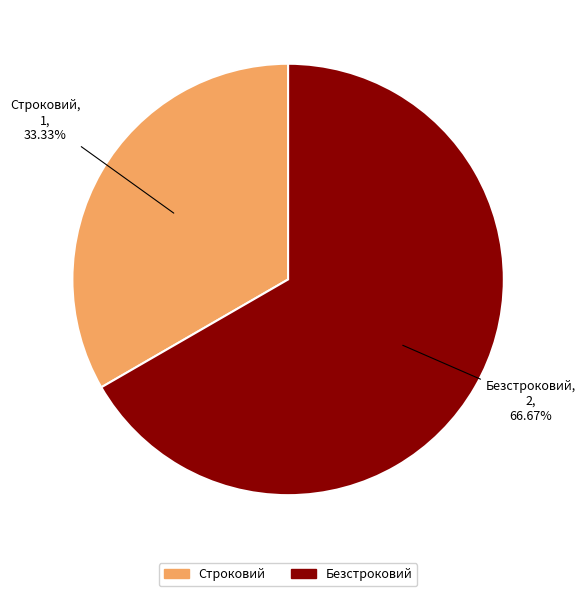

Do Строковий and Безстроковий together represent more than half of the pie?

Yes